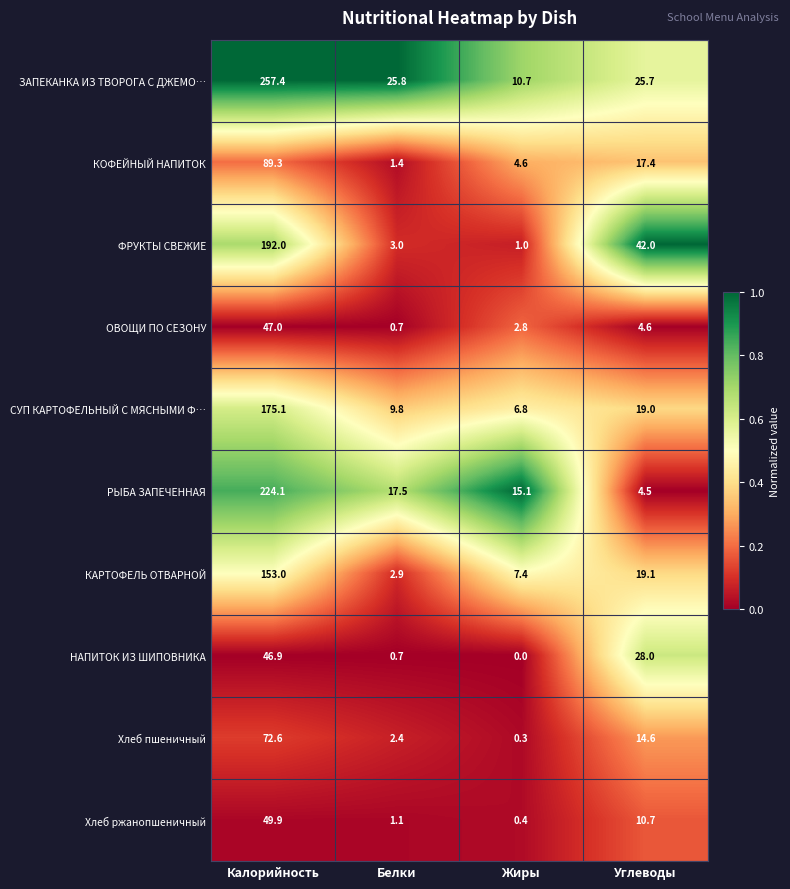

Where is РЫБА ЗАПЕЧЕННАЯ nearest to the value 114?

Белки